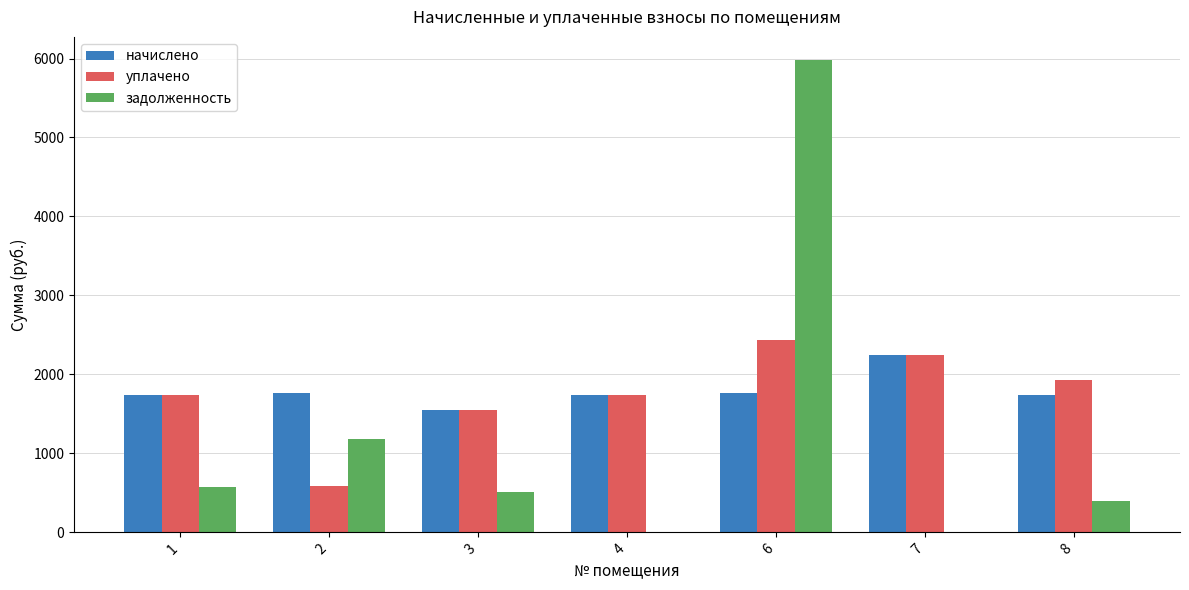

At which category does the chart reach its peak across all series?

6